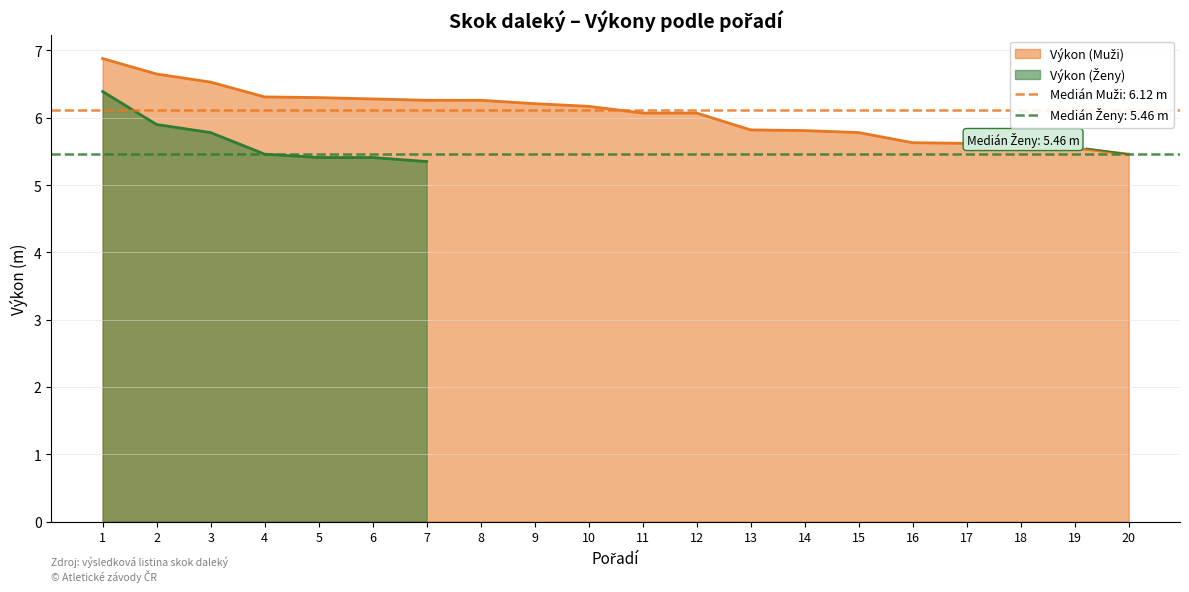

What is the greatest value displayed?

6.9